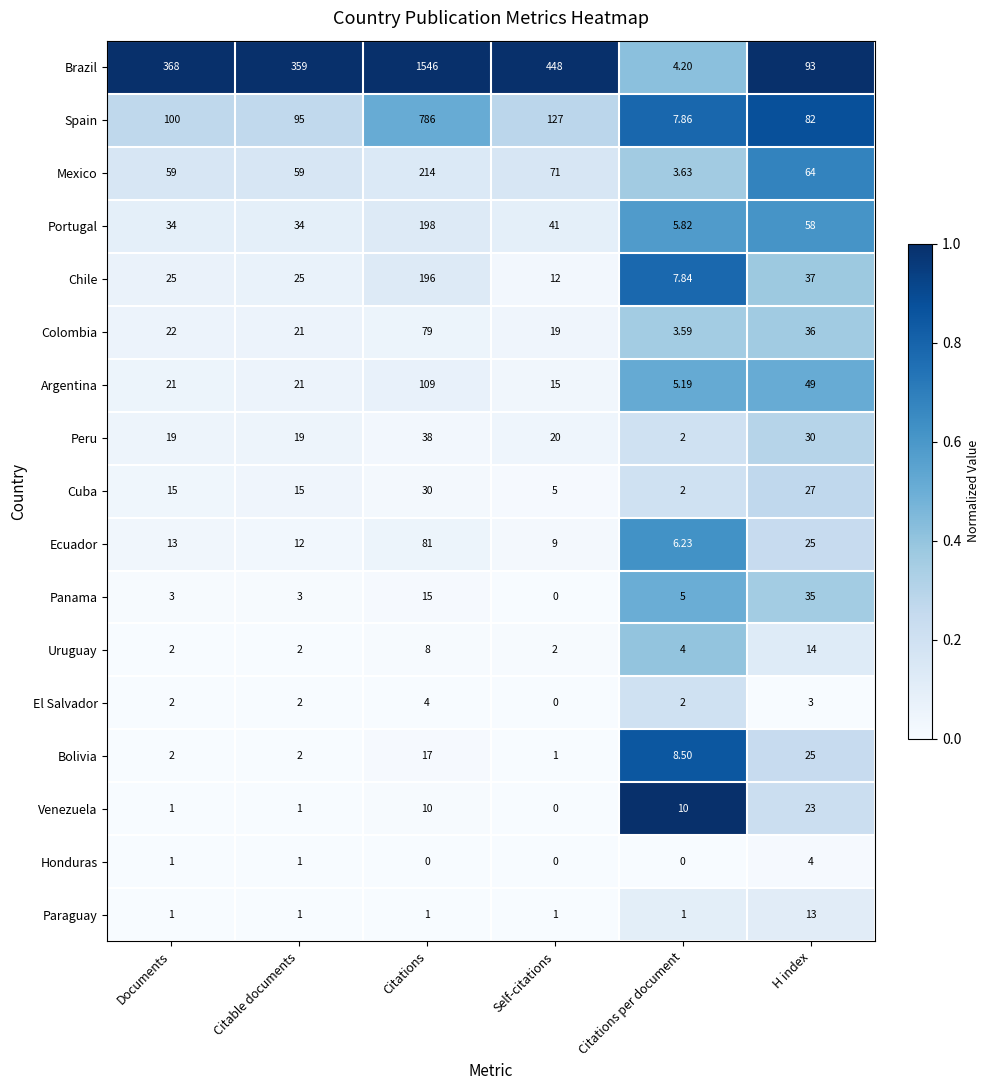

Which series has the widest spread of values?

Brazil